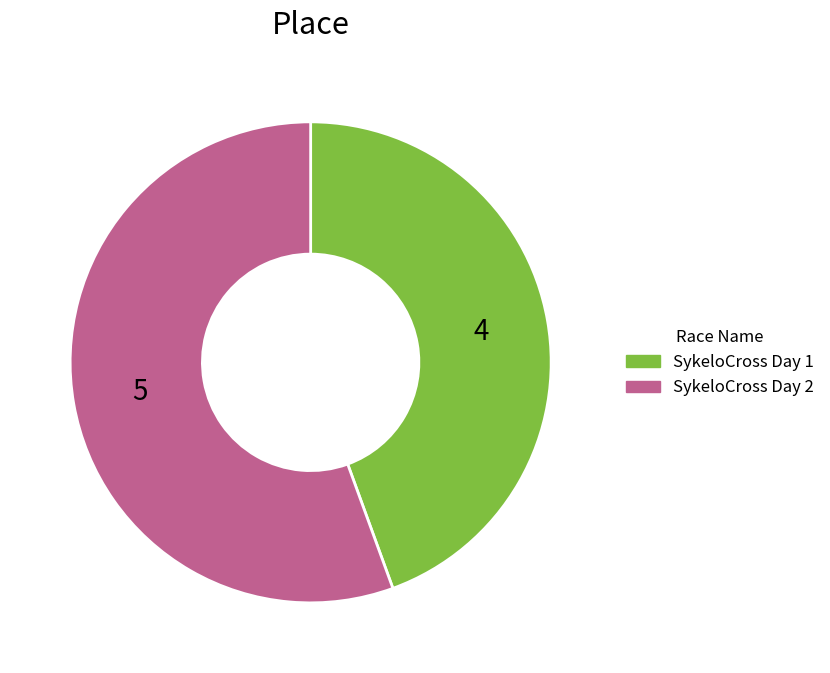

What is the largest slice in the pie chart?

SykeloCross Day 2